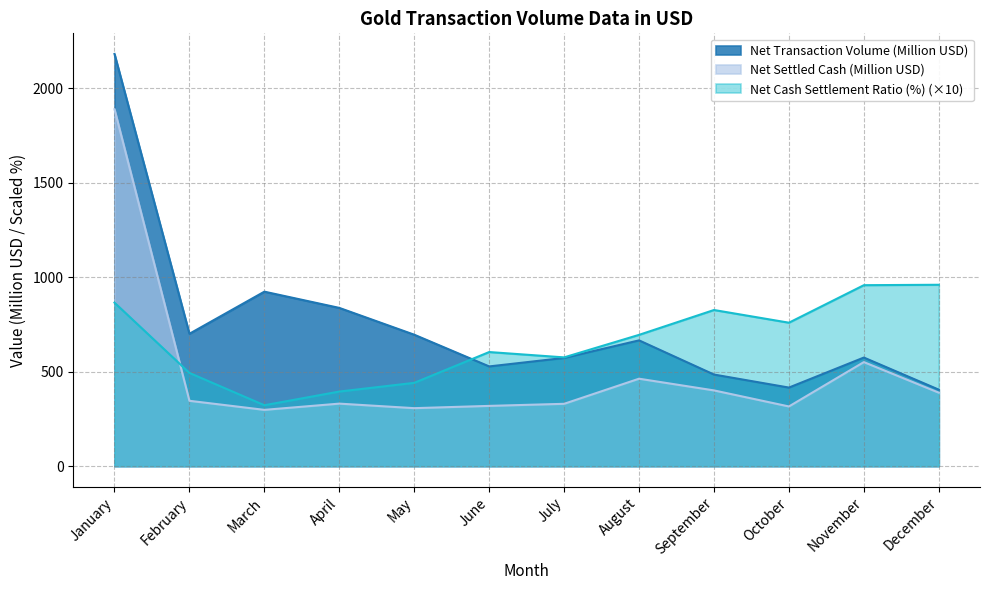

Reading right to left, transcribe all the data shown in this chart.

Net Transaction Volume (Million USD): 405.0	575.0	416.0	485.0	666.0	573.0	528.0	696.0	838.0	924.0	701.0	2183.0
Net Settled Cash (Million USD): 389.0	551.0	316.0	401.0	463.0	330.0	319.0	307.0	331.0	298.0	346.0	1890.0
Net Cash Settlement Ratio (%): 960.5	958.3	759.6	826.8	695.2	575.9	604.2	441.1	395.0	322.5	493.6	865.8